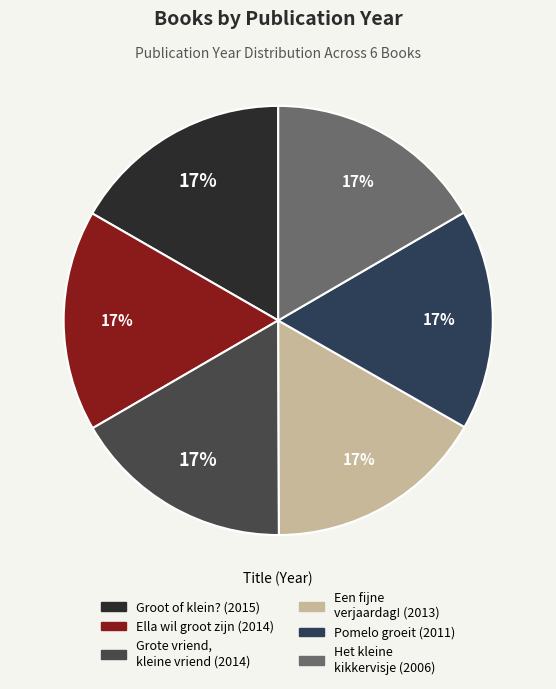

Does Pomelo groeit account for over 50% of the chart?

No